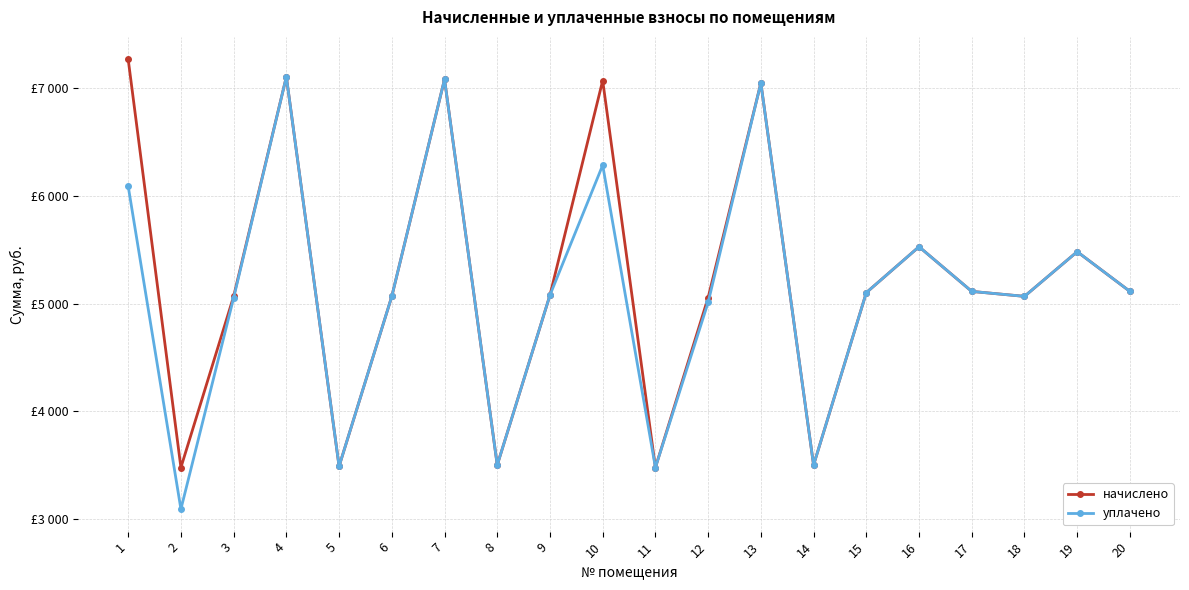

True or false: уплачено and начислено cross at least once.

False